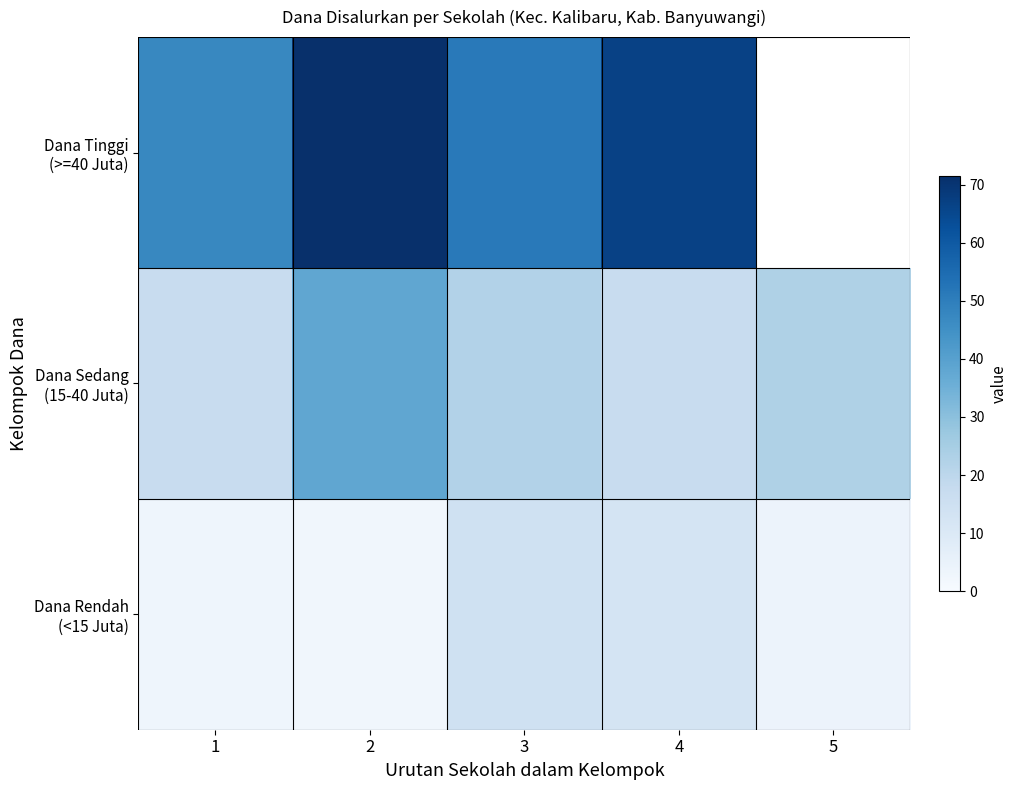

What is the difference between the Dana Sedang (15-40 Juta) values at 3 and 2?

16.0